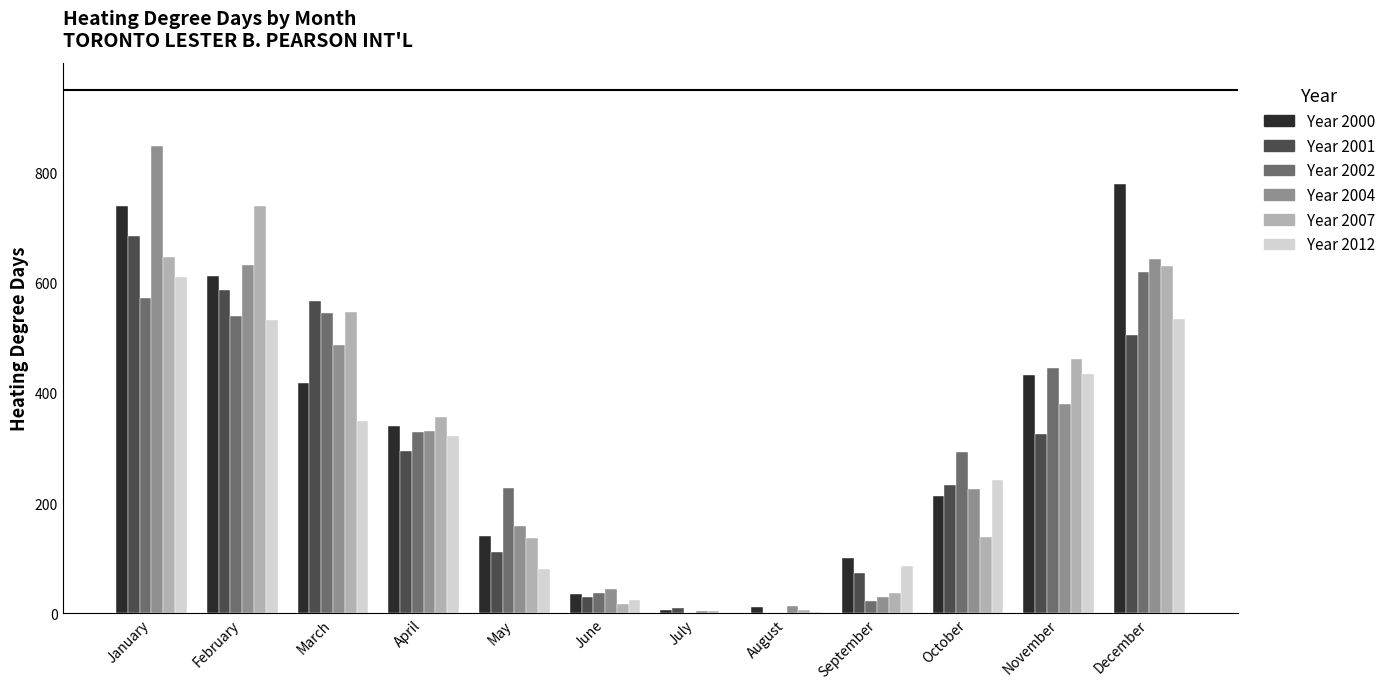

At which category is the sum across all series the highest?

January